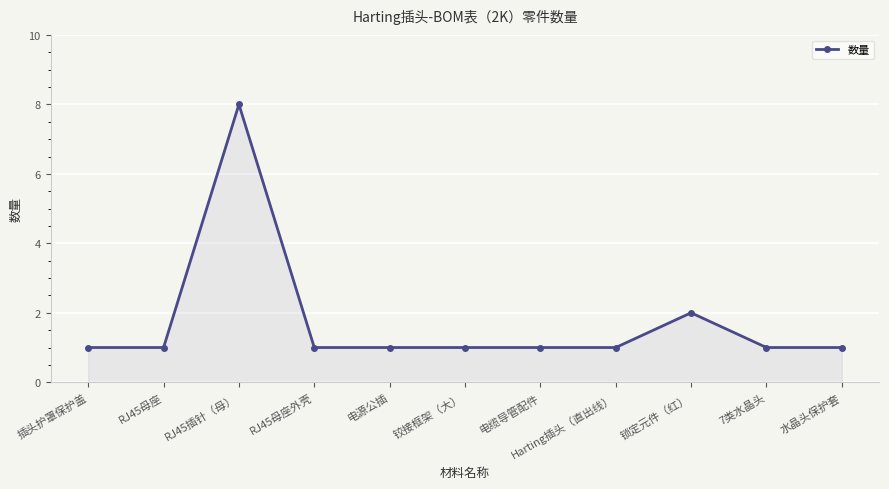

How many categories are shown in the chart?

11